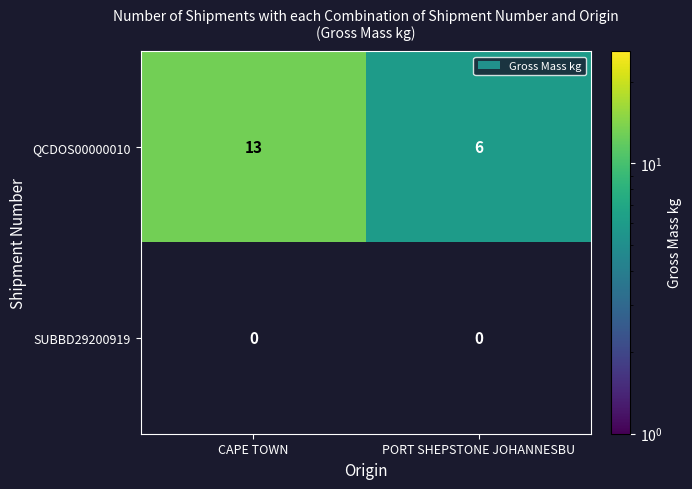

List the labels in order of QCDOS00000010 value, smallest first.

PORT SHEPSTONE JOHANNESBU, CAPE TOWN